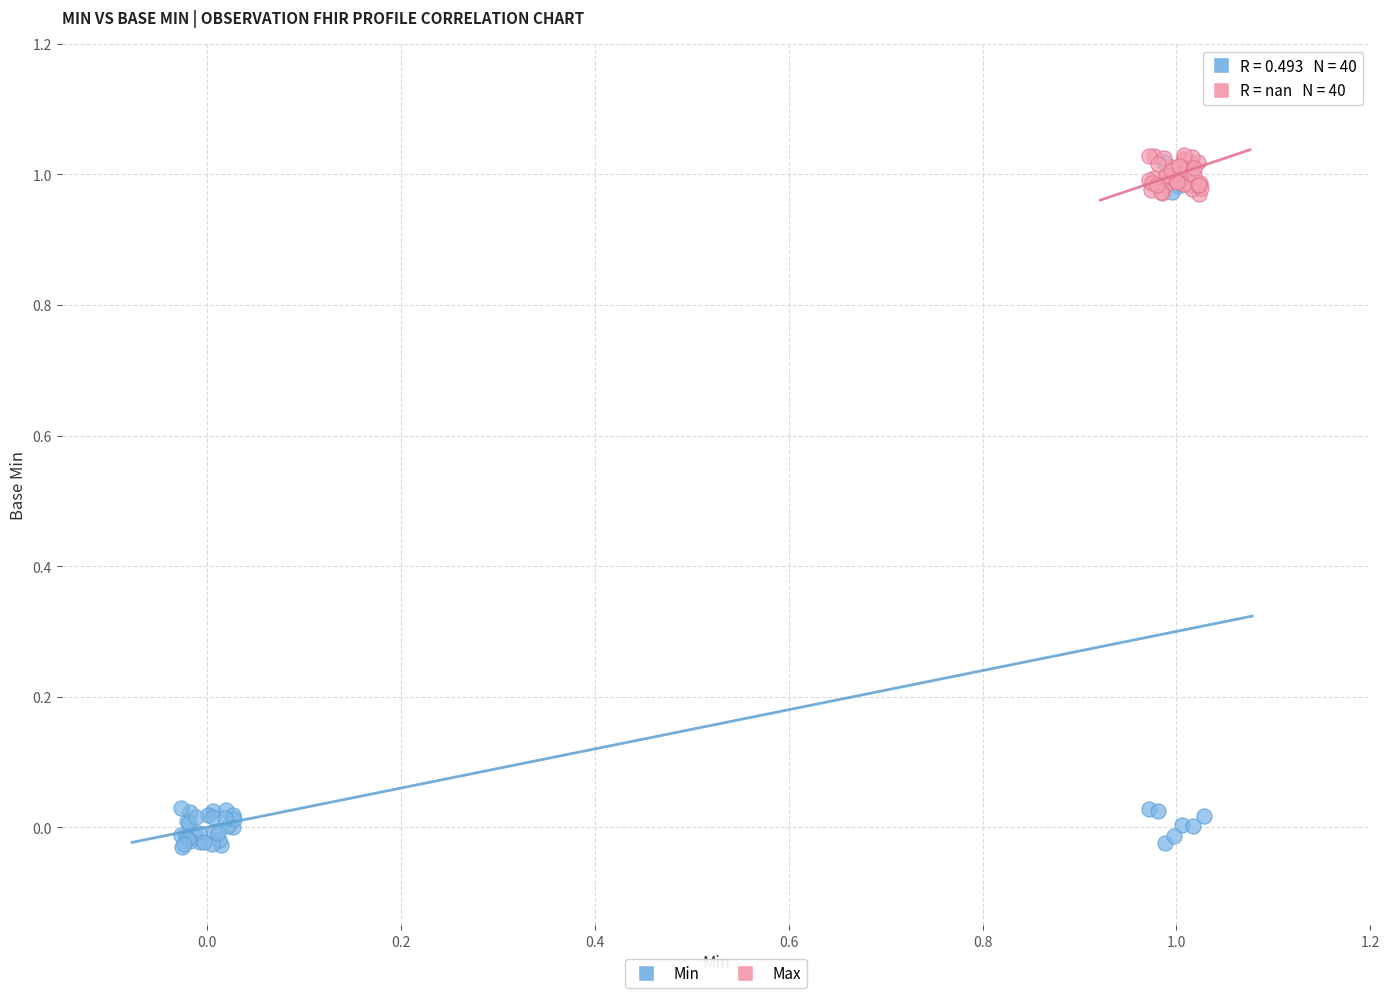

Which series reaches the minimum Y coordinate?

Min